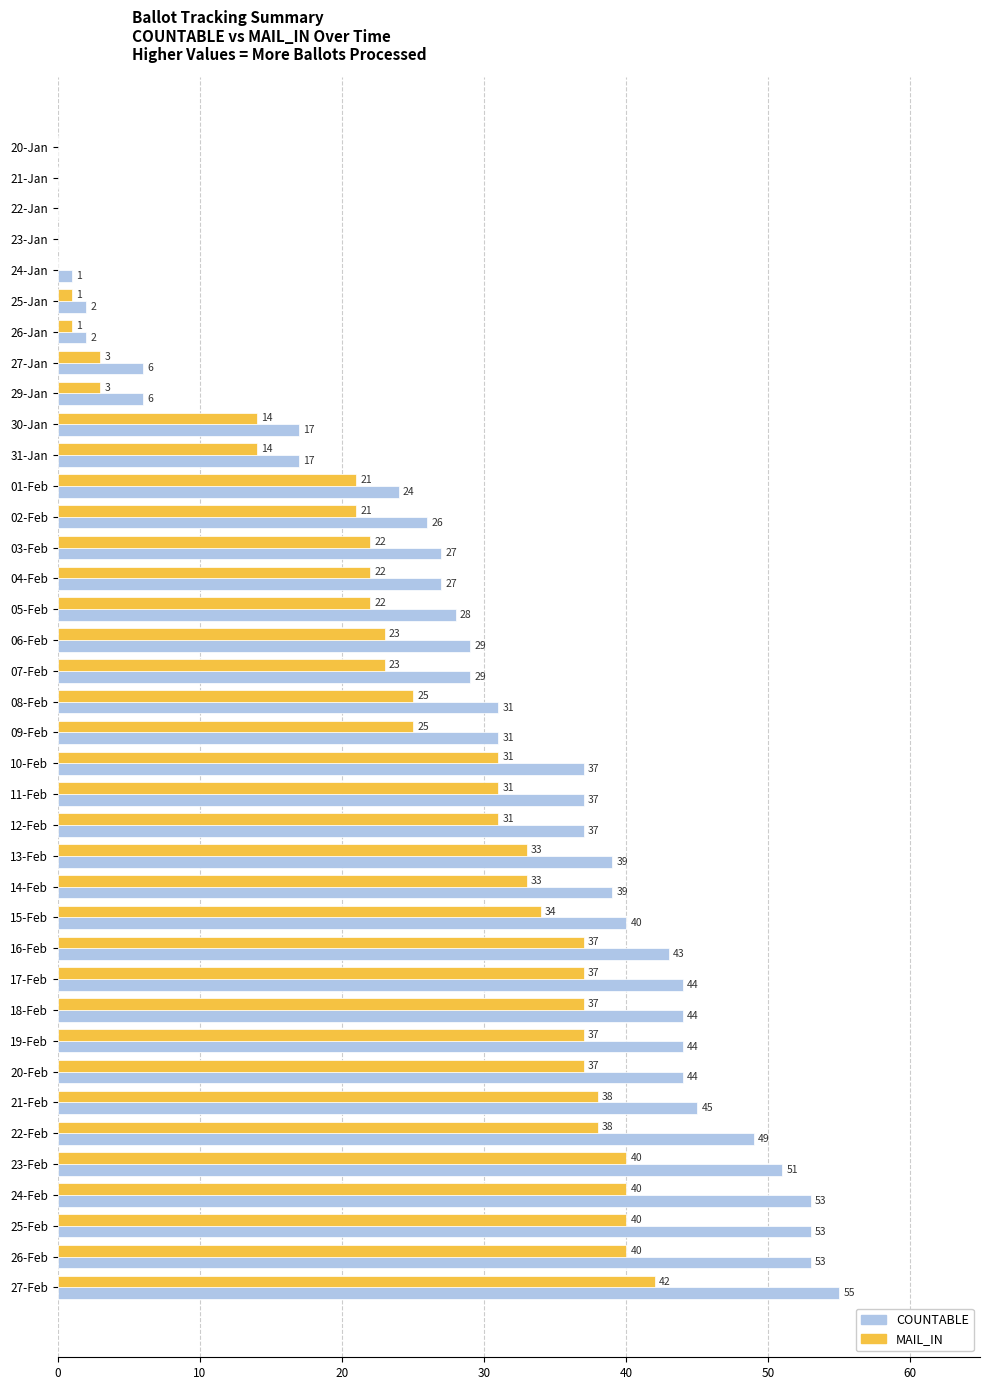

At which category is the sum across all series the highest?

27-Feb